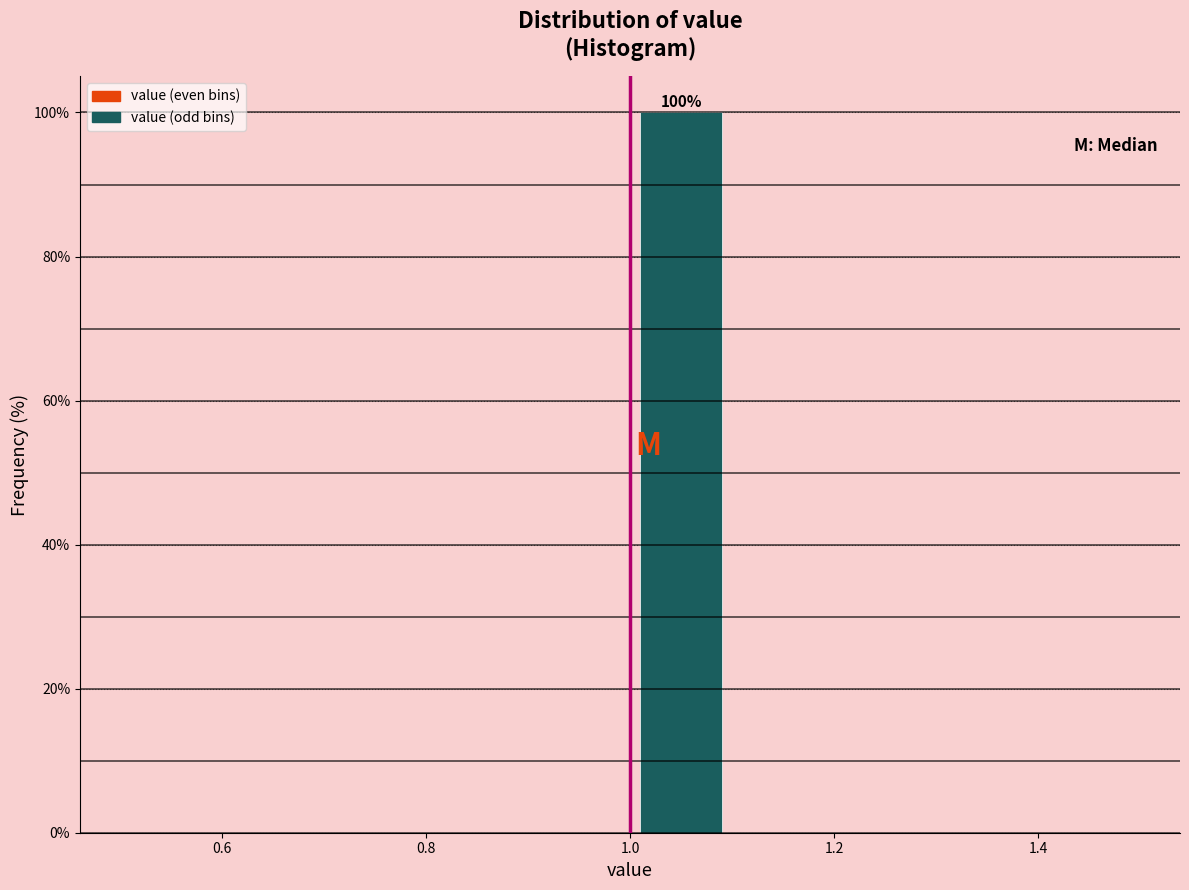

Over which range of the x-axis is the bar tallest?

1.0 to 1.1